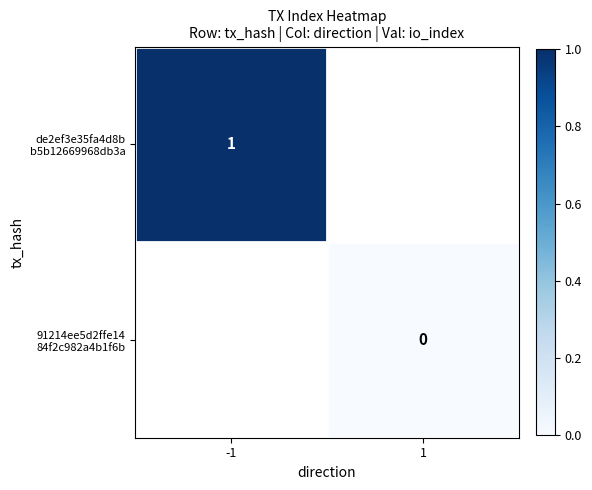

The value of de2ef3e35fa4d8b b5b12669968db3a at -1 is 1.0. True or false?

True